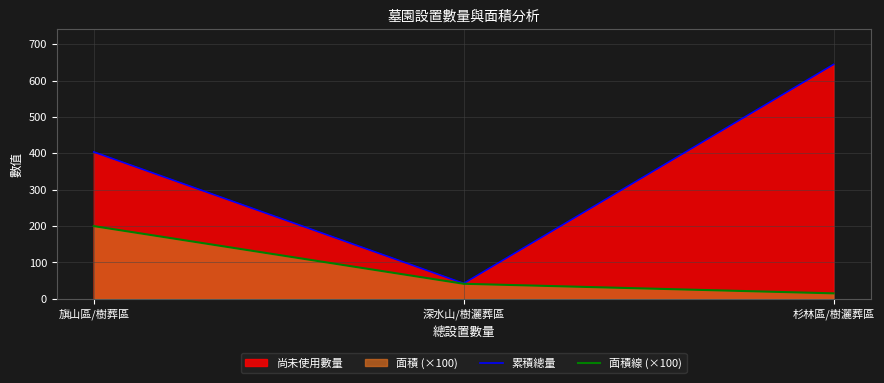

What is the label of the 3rd point from the right?

旗山區/樹葬區